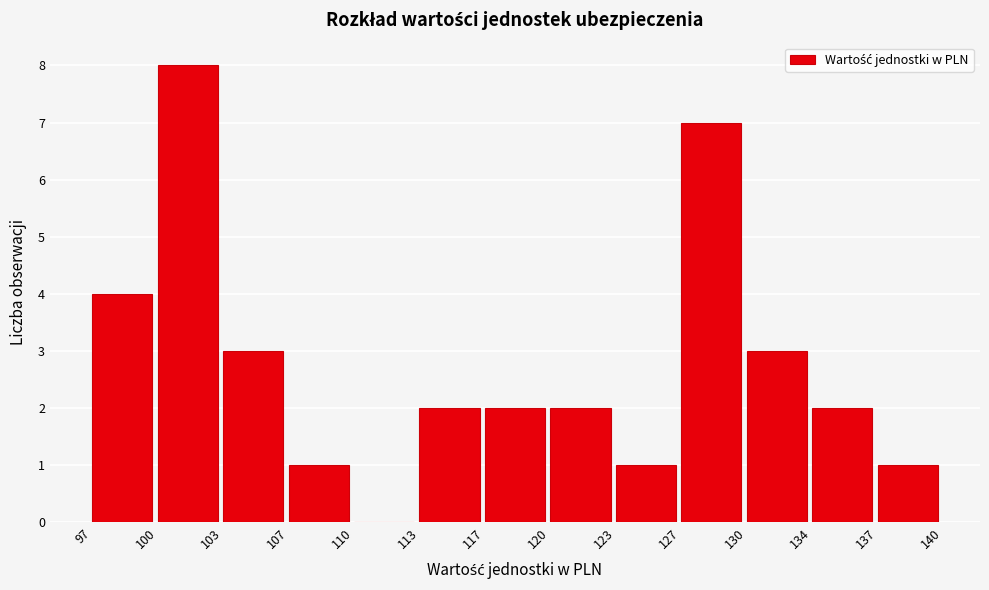

Reading left to right, transcribe this chart: for each bar, give the range it covers on the x-axis and its height. The values are not printed on the chart, so give them approximately, as read against the axis.

97 to 100: 4
100 to 103: 8
103 to 107: 3
107 to 110: 1
110 to 113: 0
113 to 117: 2
117 to 120: 2
120 to 123: 2
123 to 127: 1
127 to 130: 7
130 to 134: 3
134 to 137: 2
137 to 140: 1